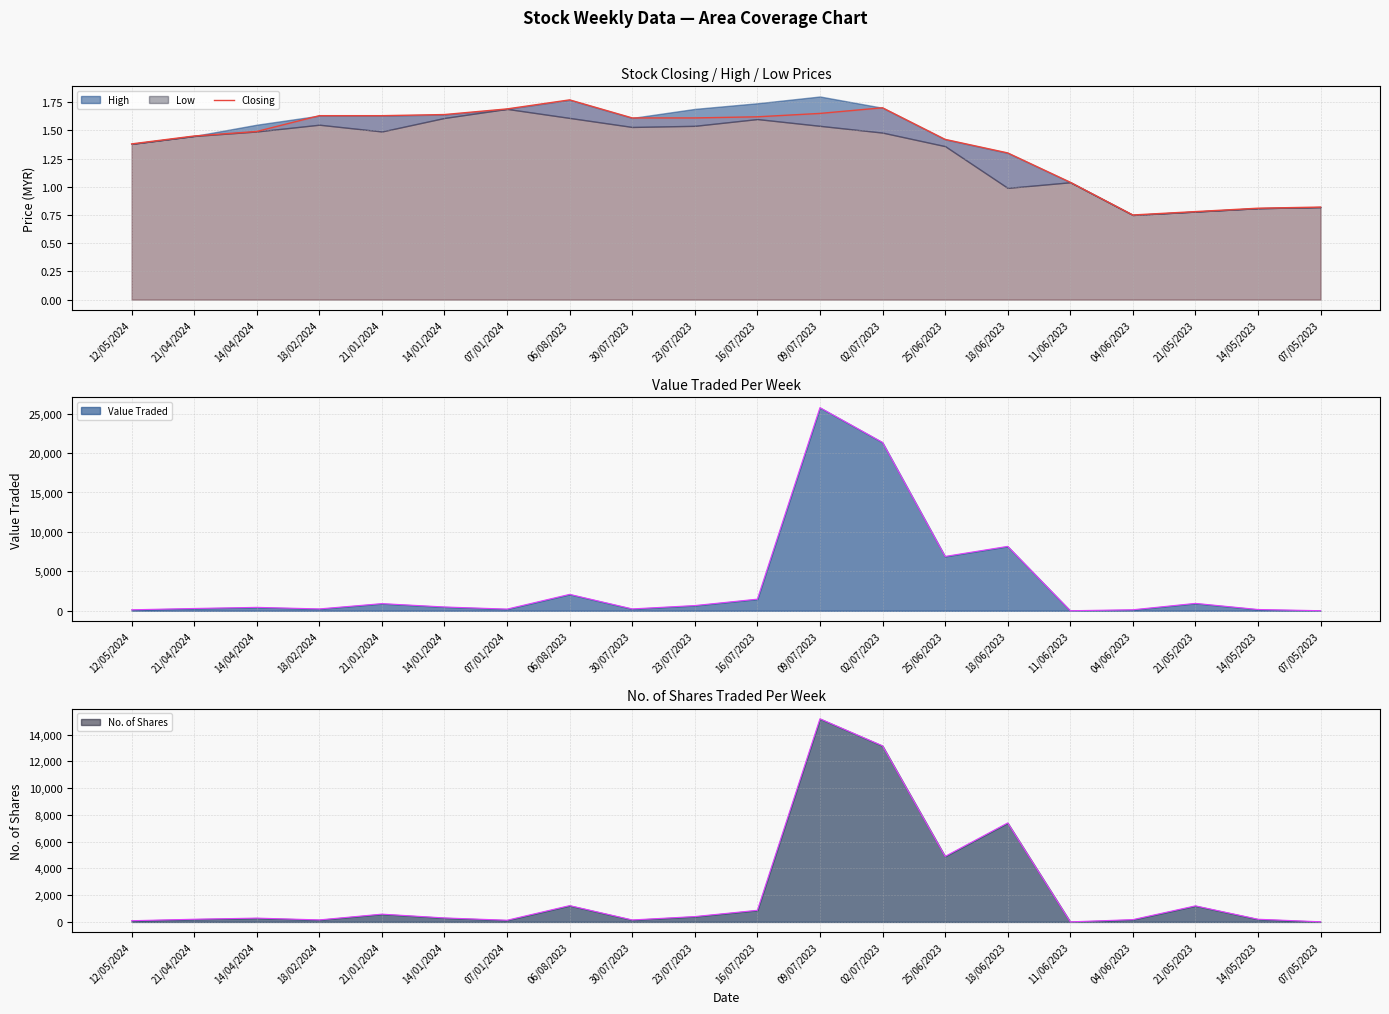

What is the difference between the second highest and minimum values?

0.9